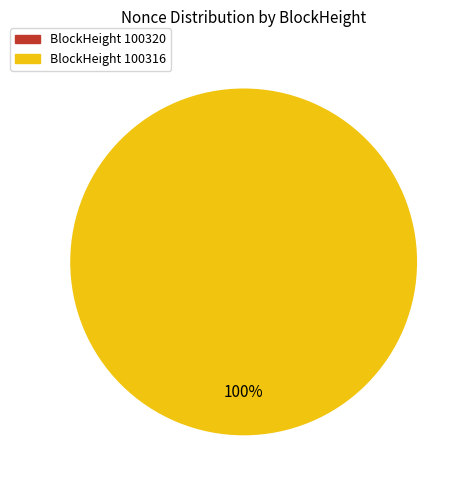

Does any single category account for the majority?

Yes